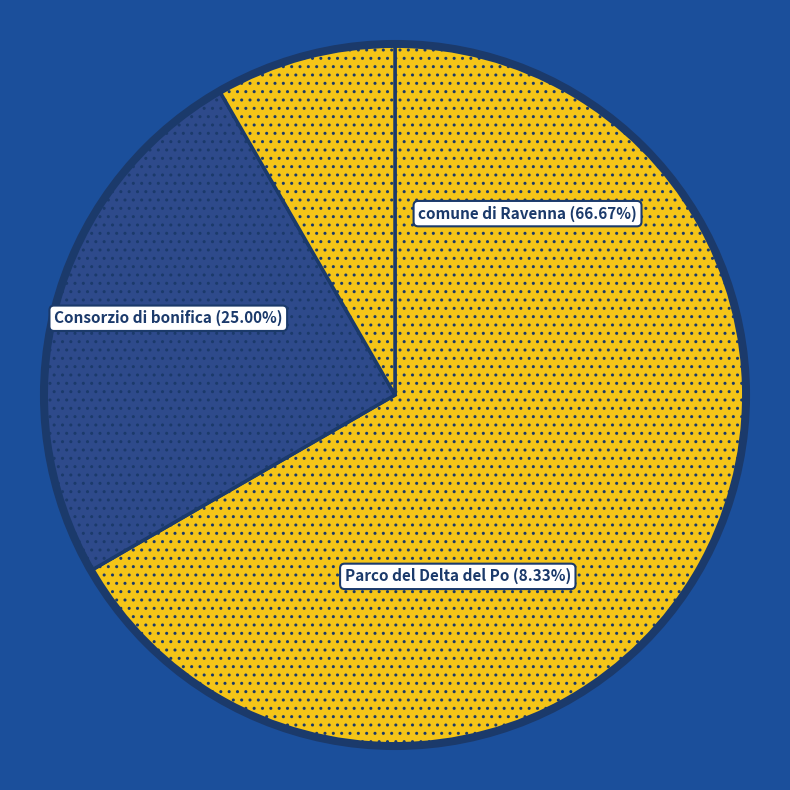

How many slices are in this pie chart?

3